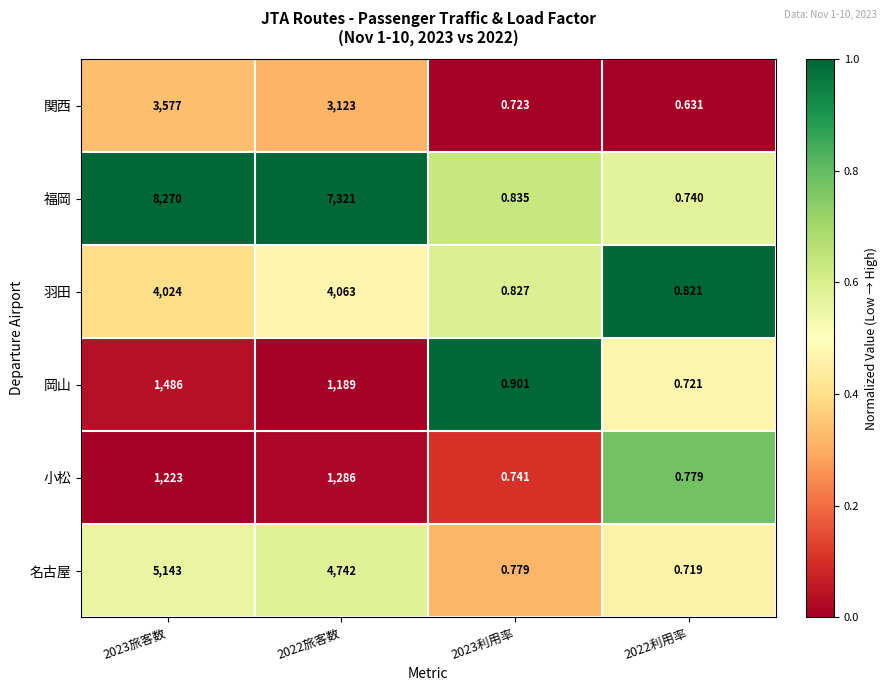

List the series in order of their peak value, lowest first.

小松, 岡山, 関西, 羽田, 名古屋, 福岡